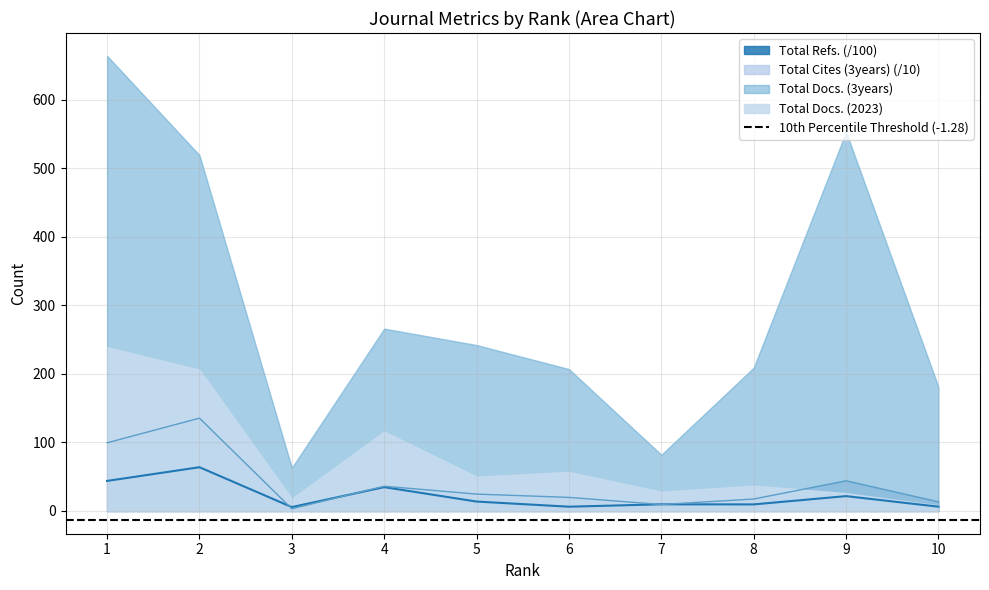

How many data points does each series have?

10